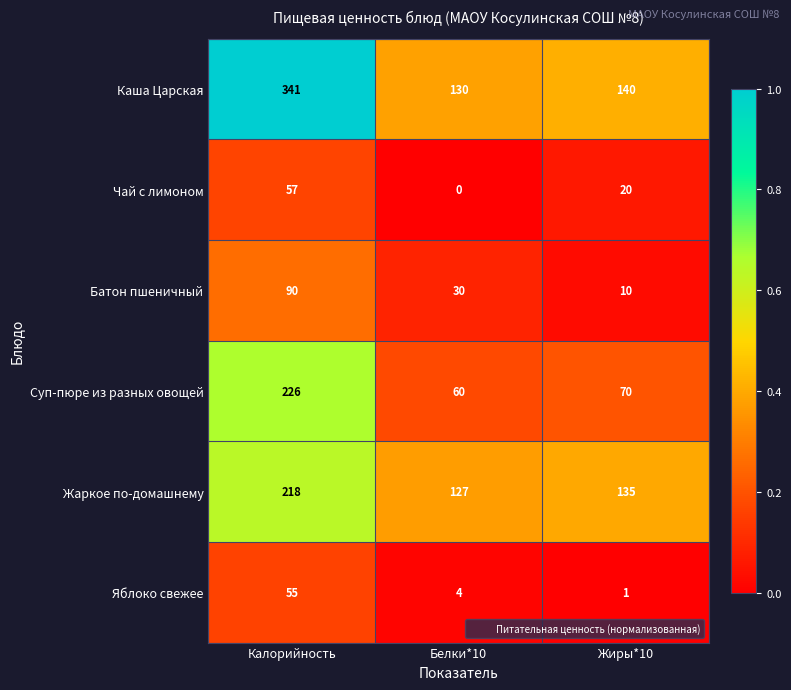

What is the total value across all series at Белки*10?

351